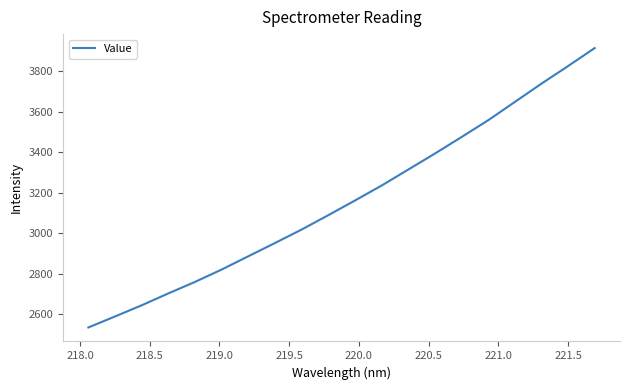

What is the minimum value shown in the chart?

2535.2